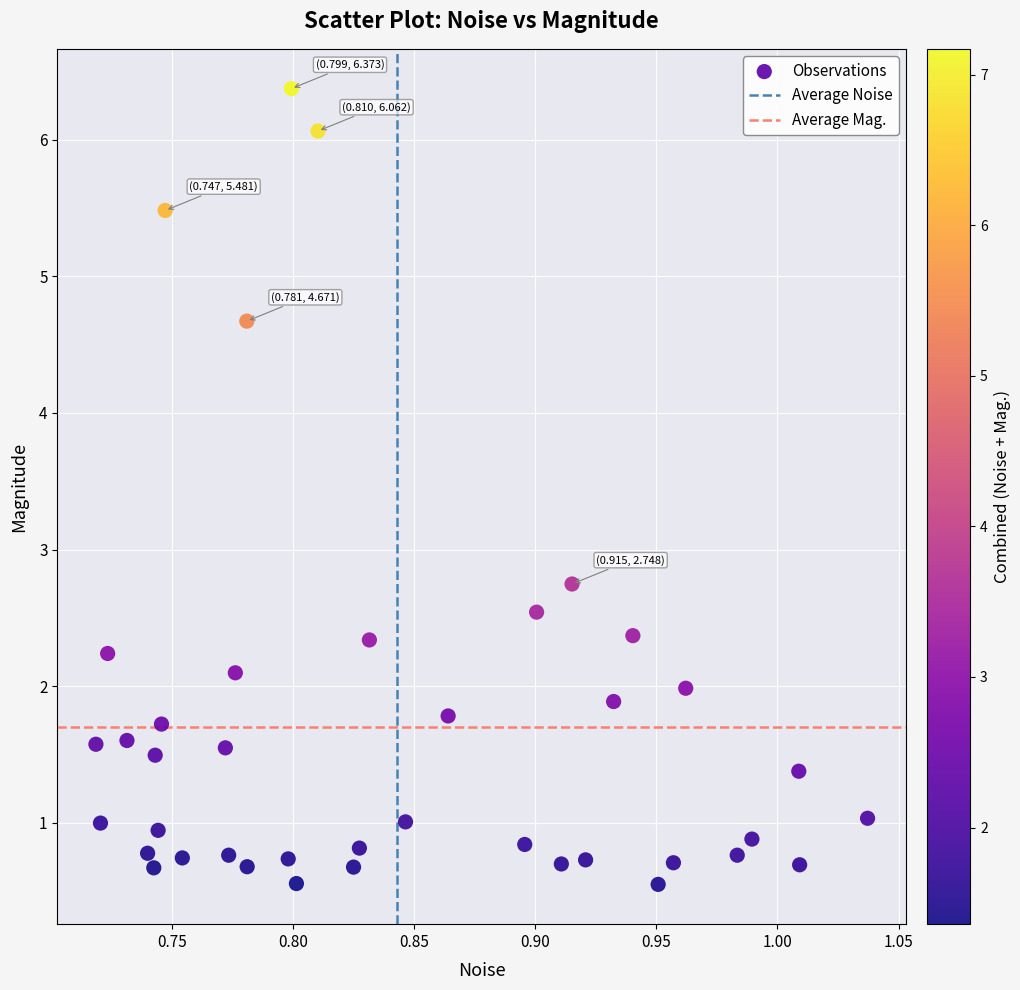

What Y value in the scatter plot is closest to 3?

2.7